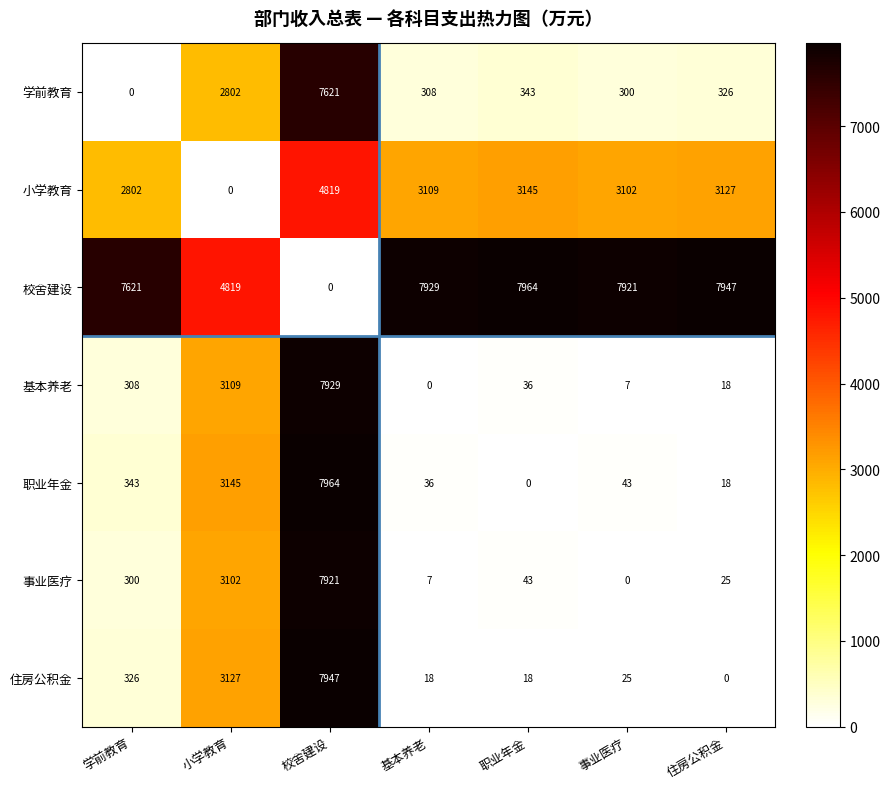

What is the average value of the 基本养老 series?

1630